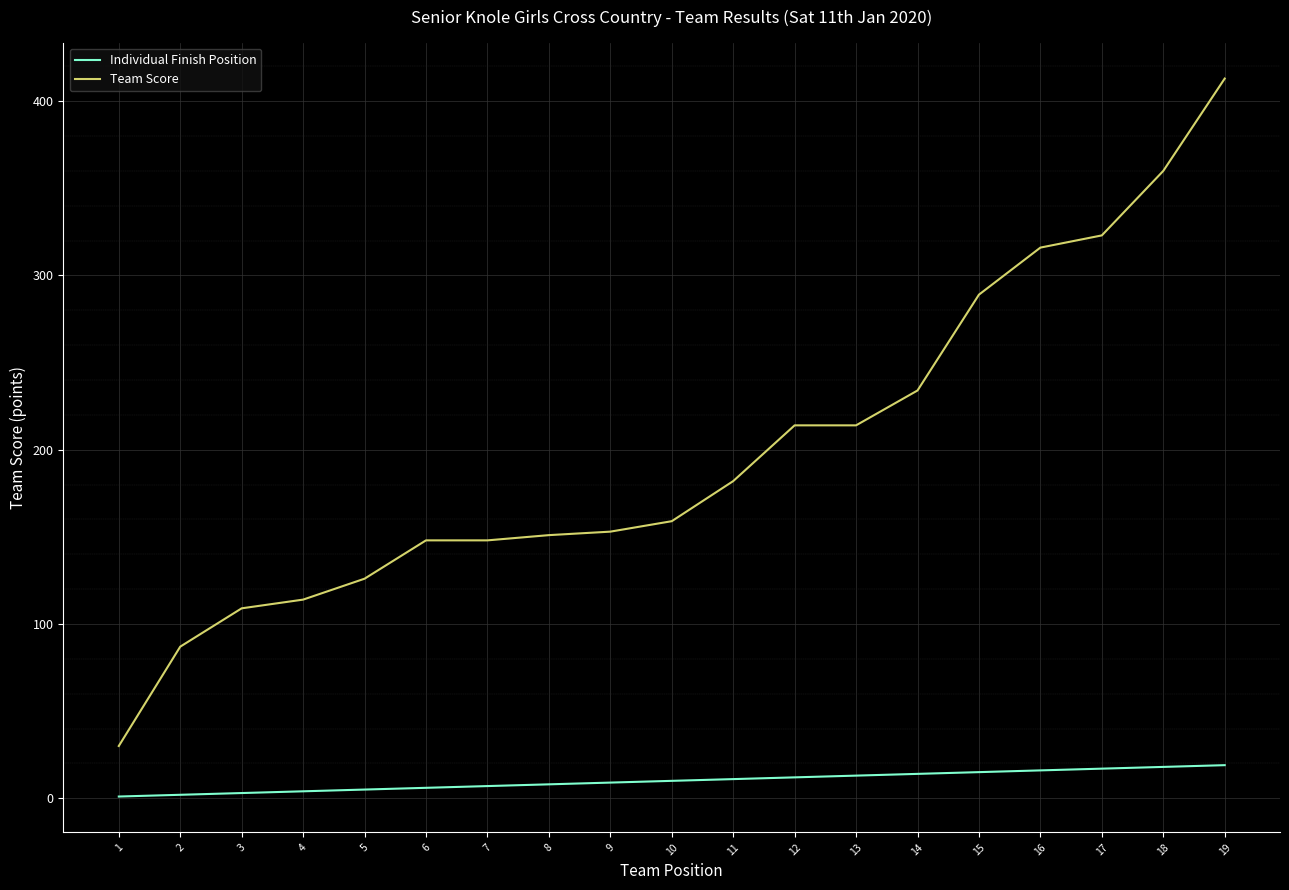

What is the difference between the maximum and minimum values in the Team Score series?

383